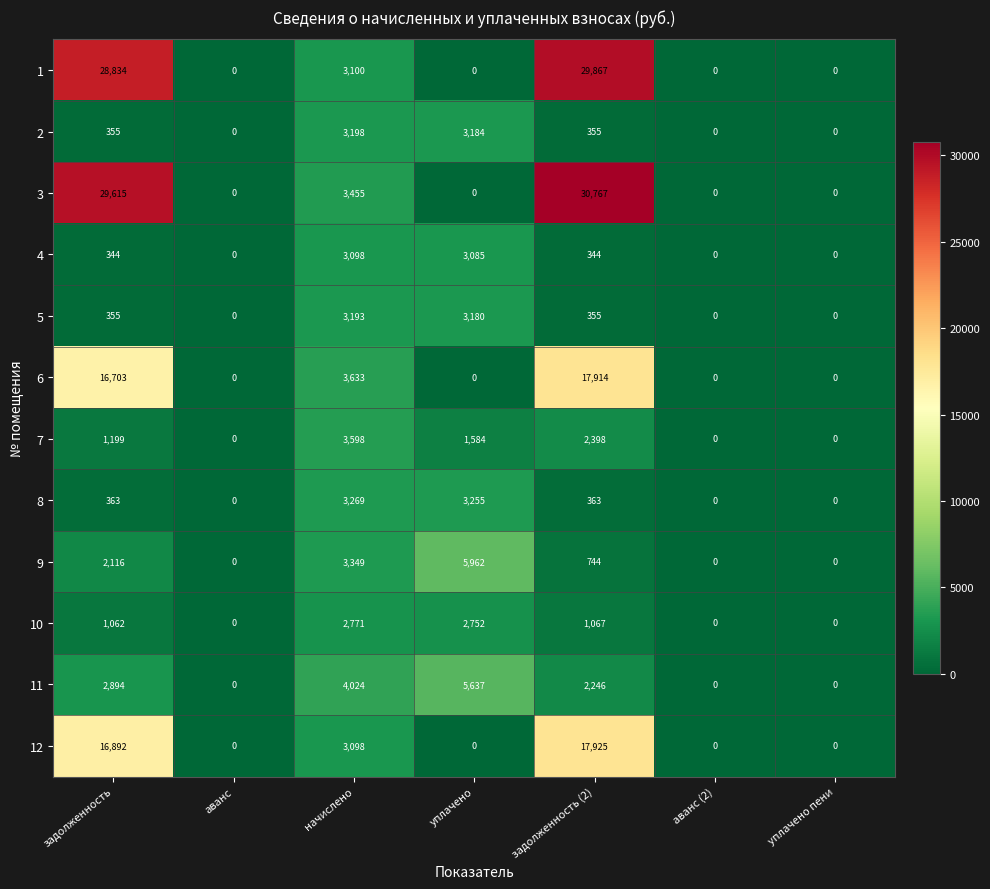

What is the average value of the 4 series?

982